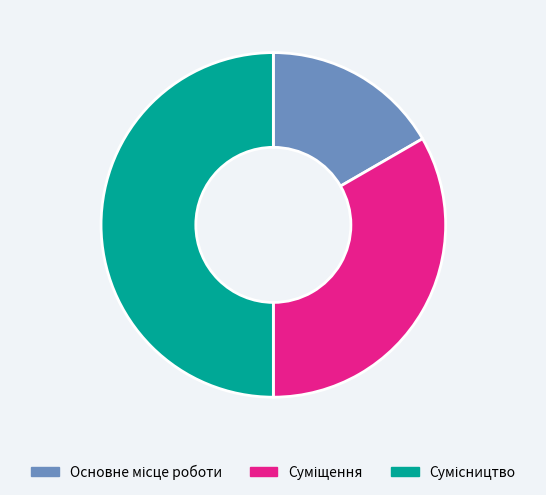

Which slice is the smallest?

Основне місце роботи